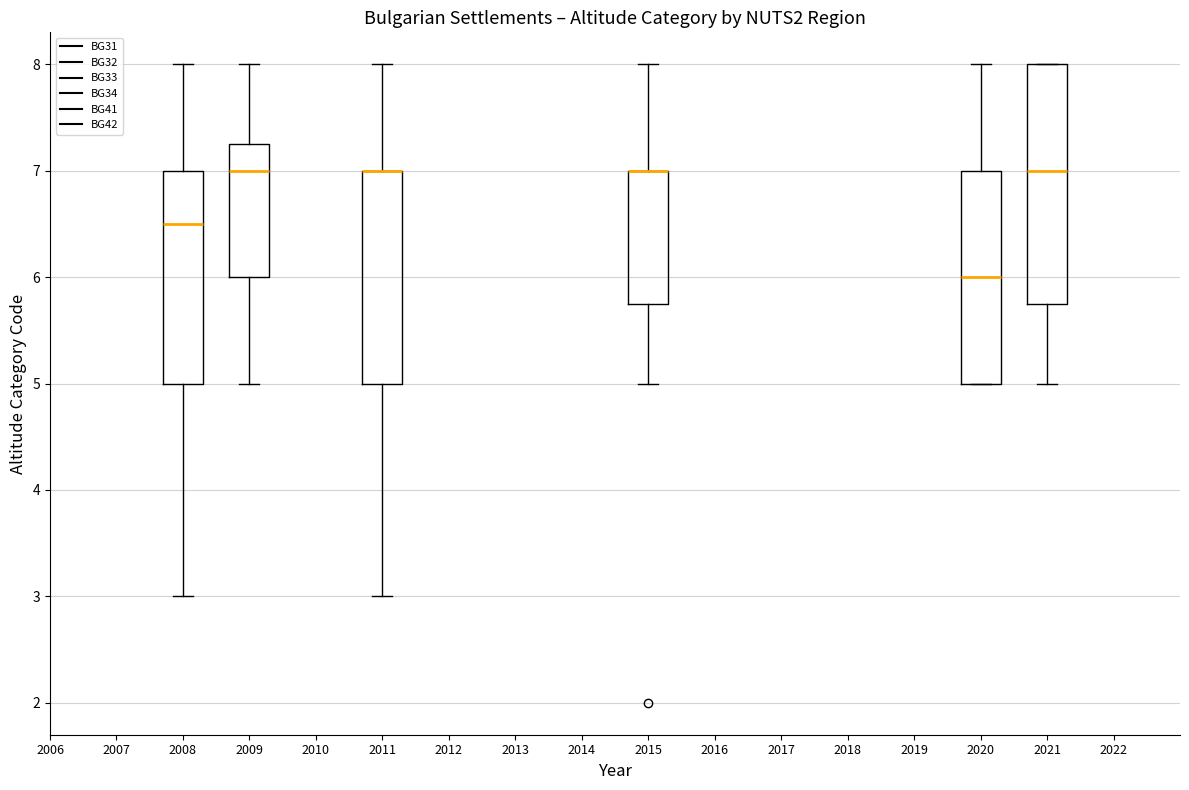

Reading left to right, read every box against the y-axis: the position of its median line, the range the box covers, and the ends of its whiskers. The values are not printed on the chart, so give them approximately, as read against the axis.

2008: median 6.5, box 5.0 to 7.0, whiskers 3.0 to 8.0
2009: median 7.0, box 6.0 to 7.3, whiskers 5.0 to 8.0
2011: median 7.0 (drawn on the box's upper edge), box 5.0 to 7.0, whiskers 3.0 to 8.0
2015: median 7.0 (drawn on the box's upper edge), box 5.8 to 7.0, whiskers 5.0 to 8.0
2020: median 6.0, box 5.0 to 7.0, whiskers 5.0 to 8.0
2021: median 7.0, box 5.8 to 8.0, whiskers 5.0 to 8.0